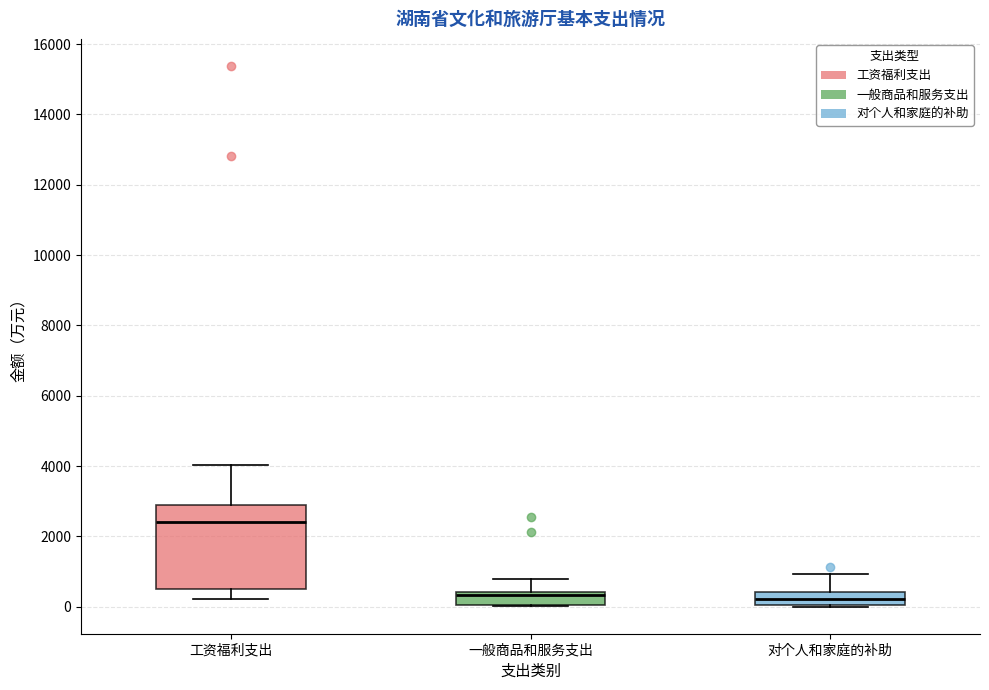

Reading left to right, read every box against the y-axis: the position of its median line, the range the box covers, and the ends of its whiskers. The values are not printed on the chart, so give them approximately, as read against the axis.

工资福利支出: median 2400, box 400 to 2800, whiskers 200 to 4000
一般商品和服务支出: median 400 (just below the box's upper edge), box 0 to 400, whiskers 0 to 800
对个人和家庭的补助: median 200, box 0 to 400, whiskers 0 to 1000